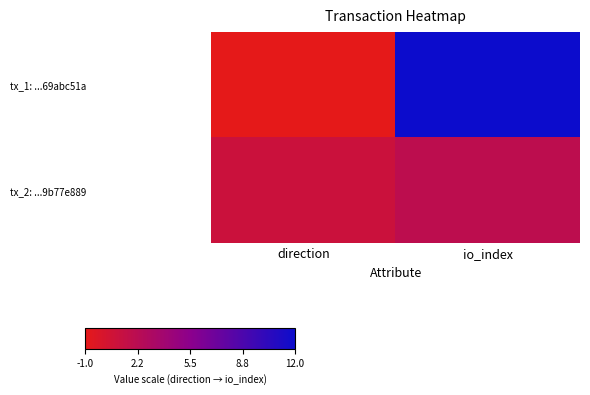

List the series in order of their peak value, lowest first.

tx_2: ...9b77e889, tx_1: ...69abc51a